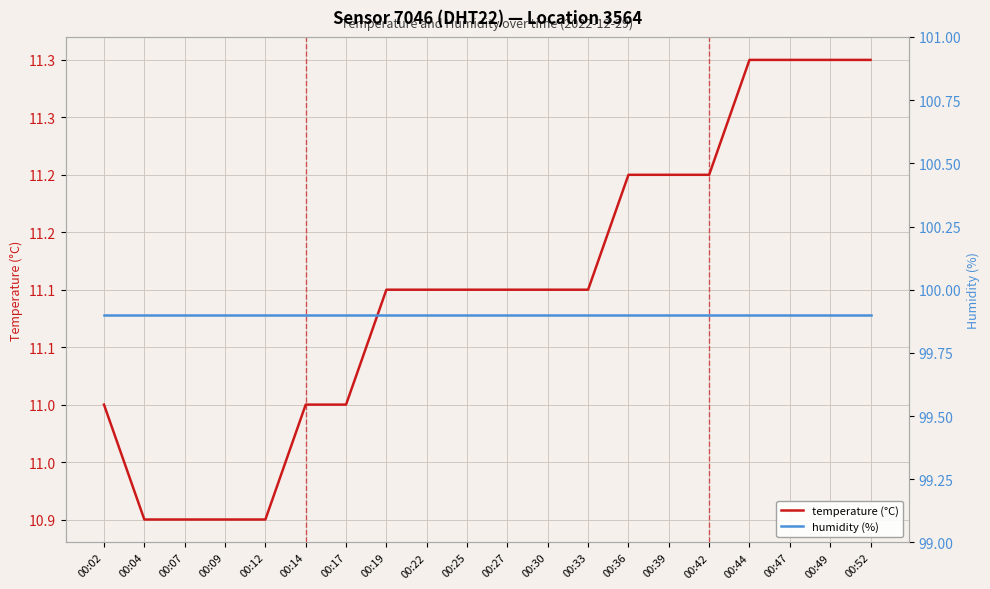

Which series has the largest range (max minus min)?

temperature (°C)